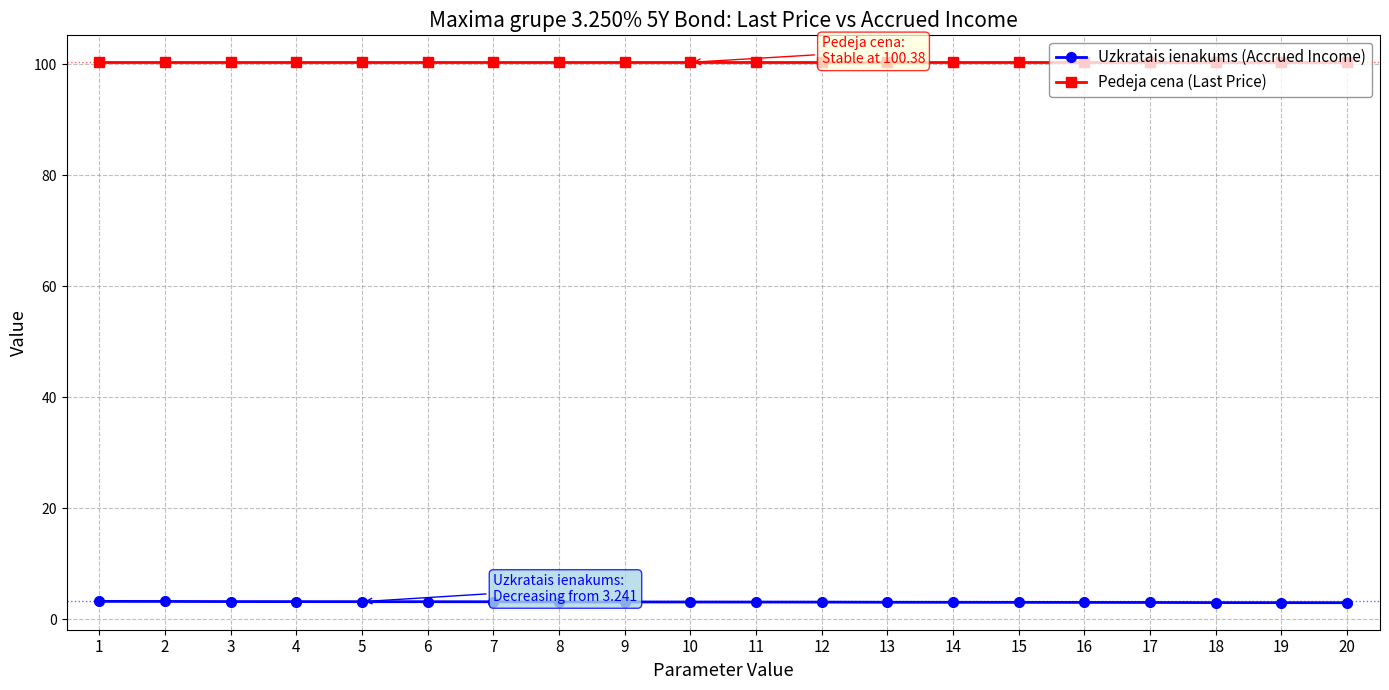

What is the difference between the highest and lowest values at 6?

97.2